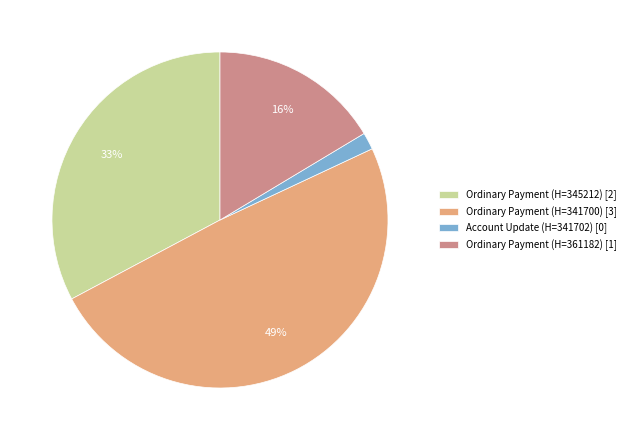

What is the smallest slice in the pie chart?

Account Update (H=341702) [0]